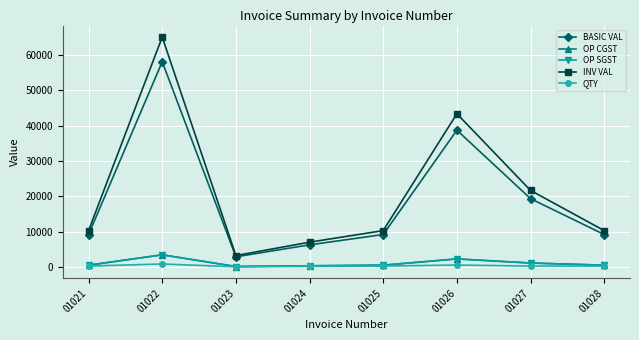

What is the difference between the highest and lowest values at 01028?

10032.0